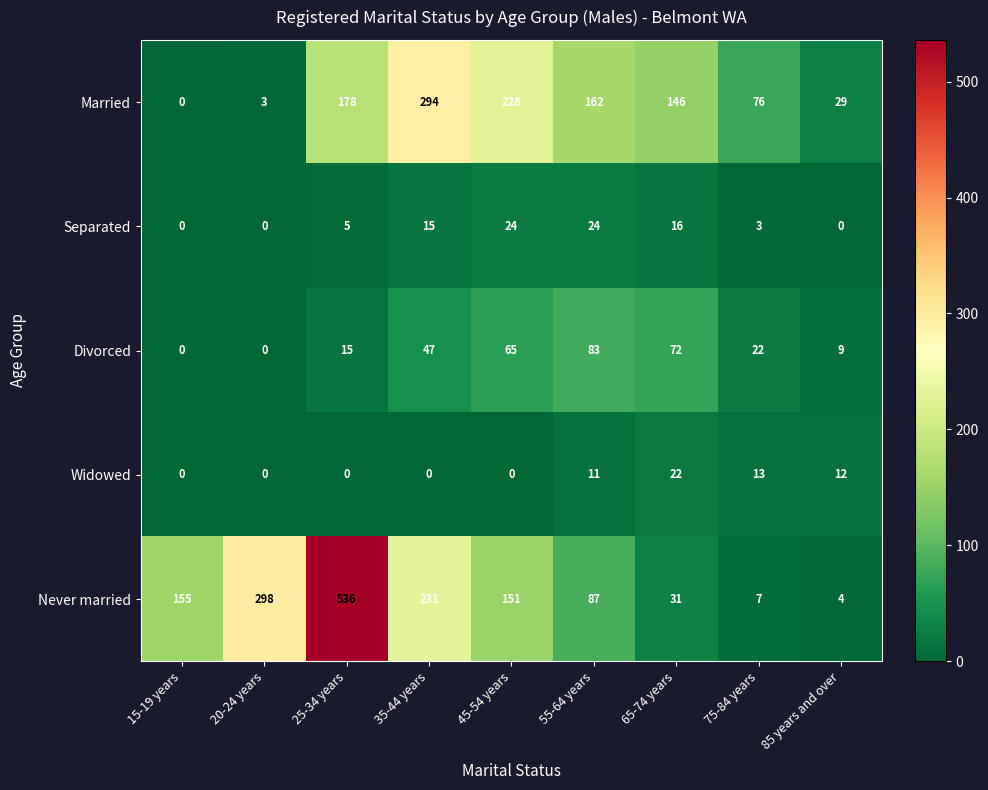

What is the spread (max minus min) of values at 25-34 years?

536